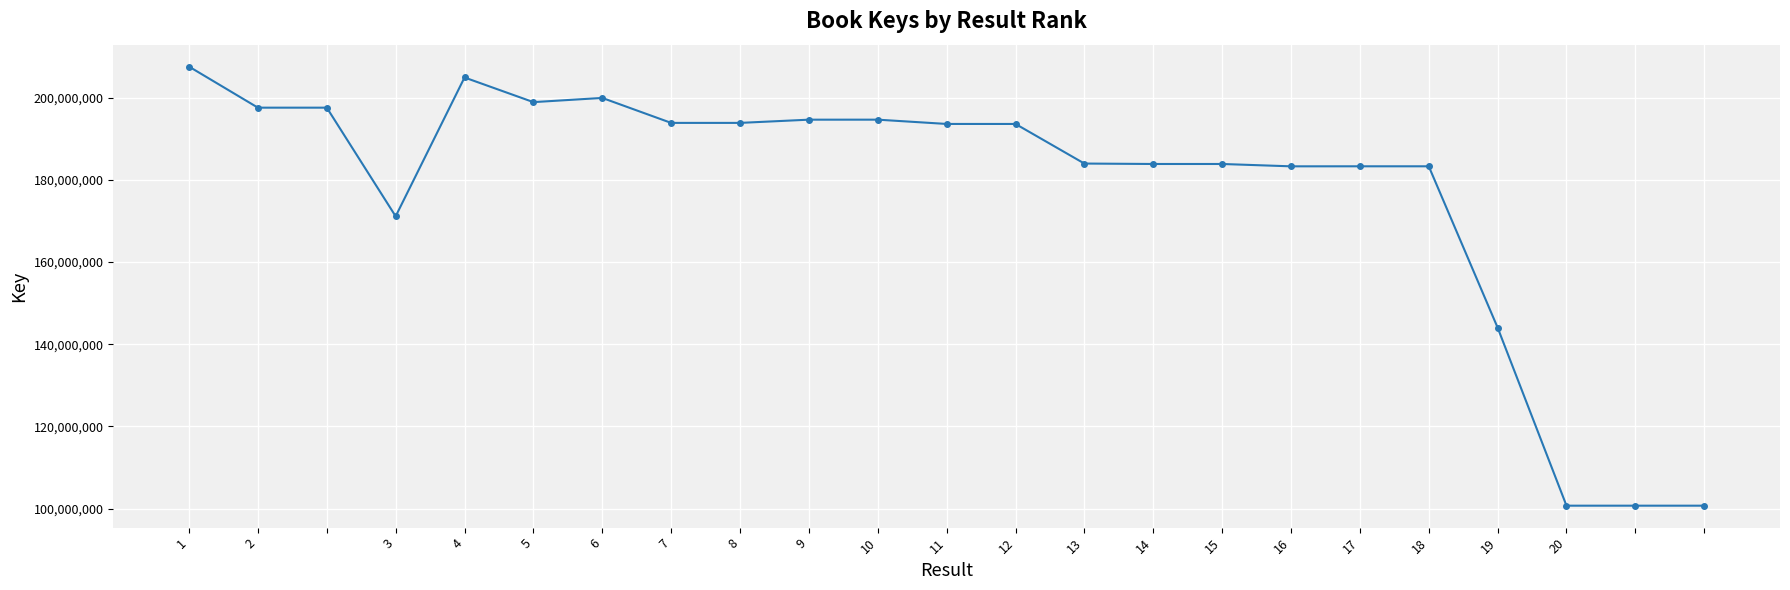

Is this an area chart (filled region under the line)?

No